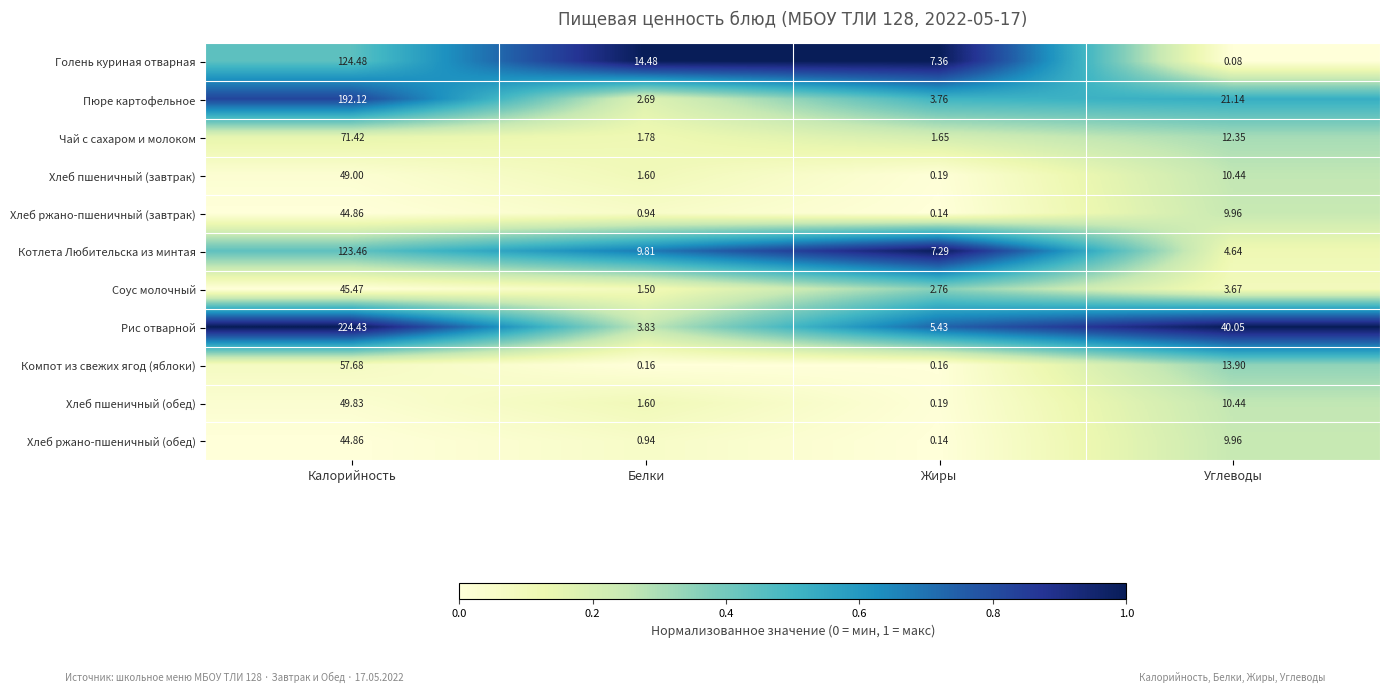

Which label corresponds to the largest value in the chart?

Калорийность